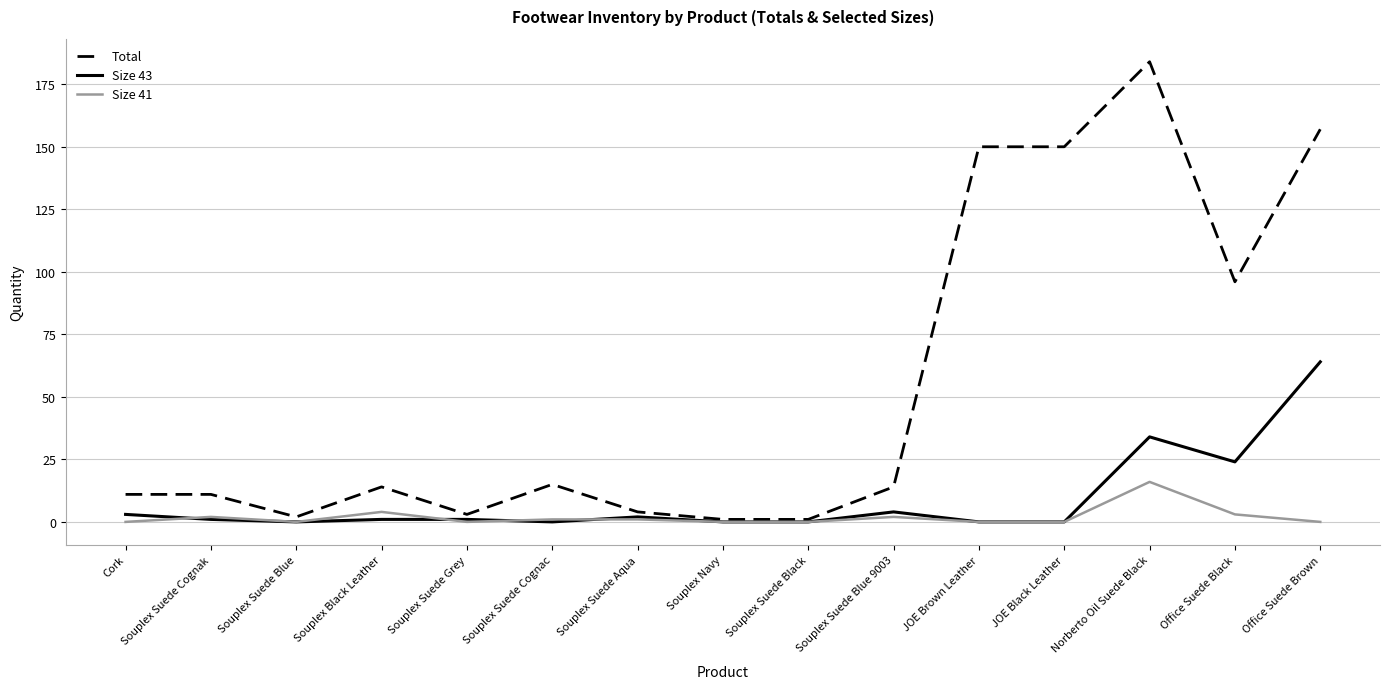

How many distinct data groups are displayed?

3